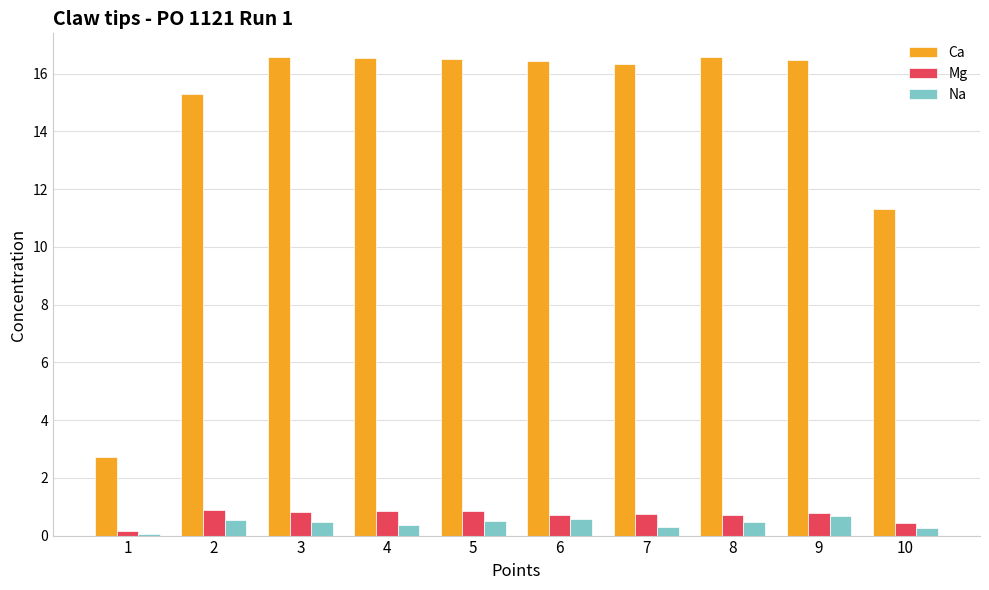

How many groups of bars are there?

10